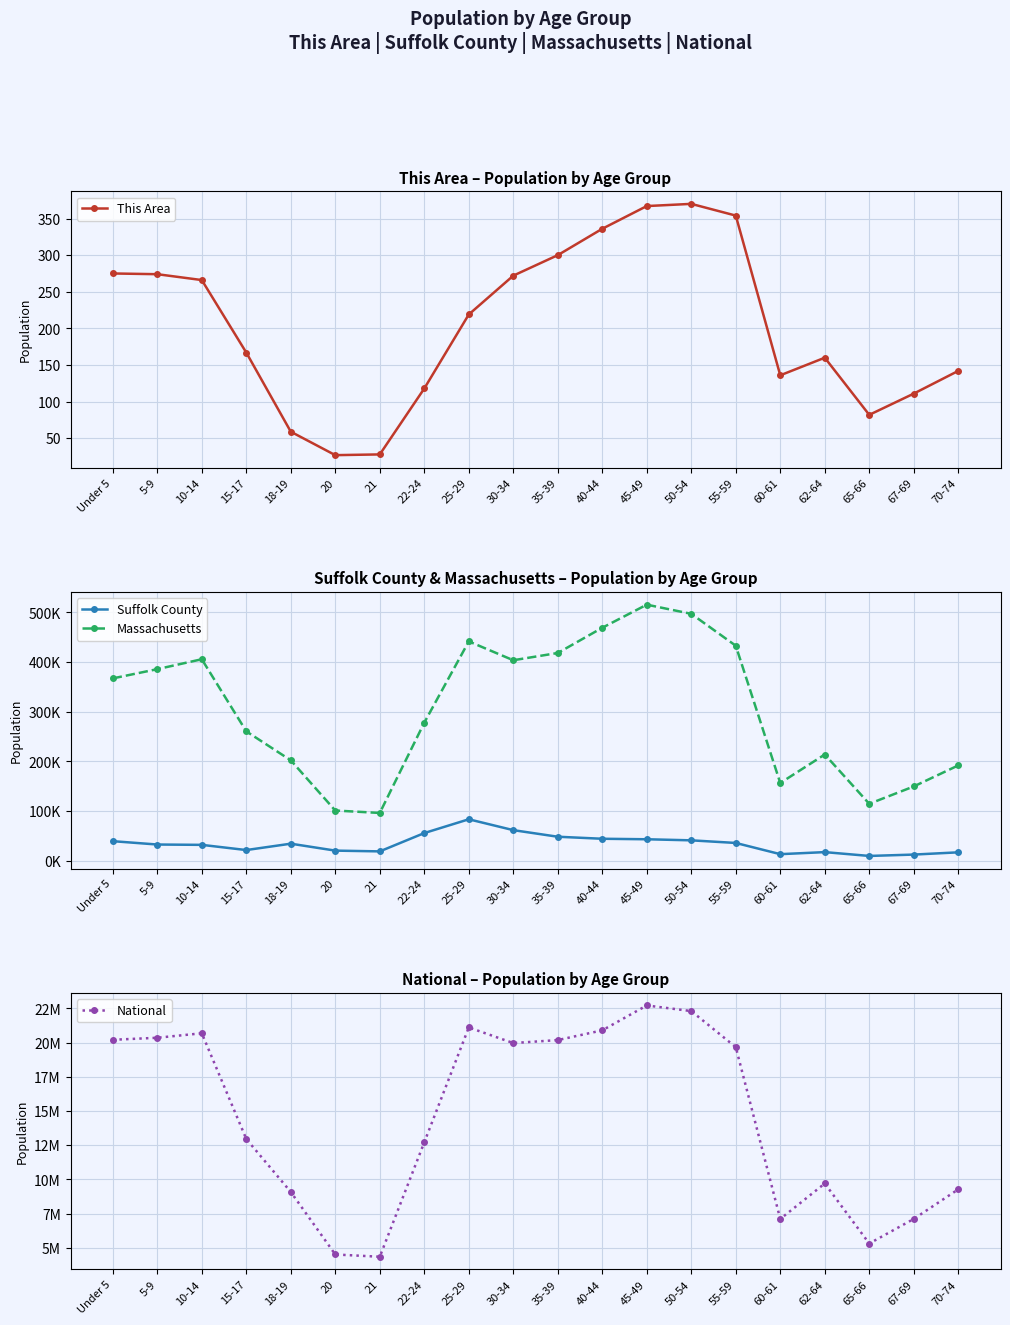

What position from the left is 62-64?

17